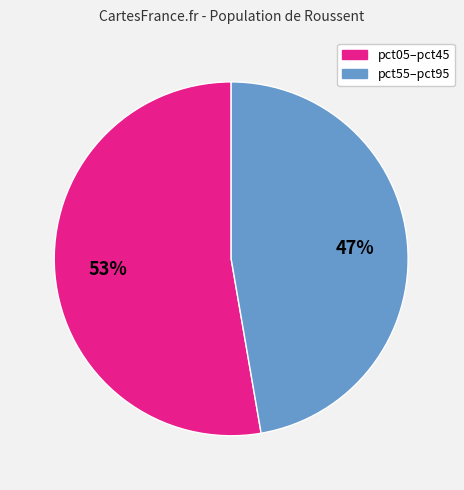

To the nearest percent, what is the average slice percentage?

50%